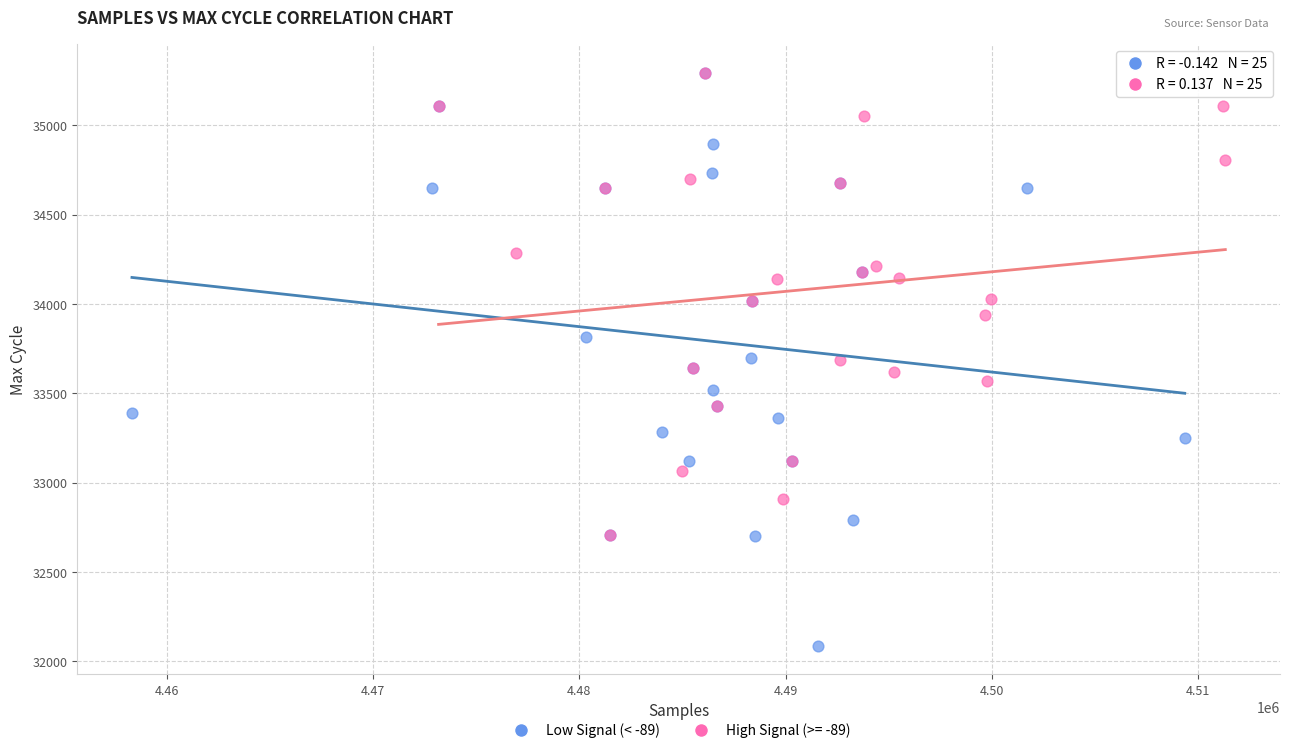

Which series reaches the minimum Y coordinate?

Low Signal (< -89)